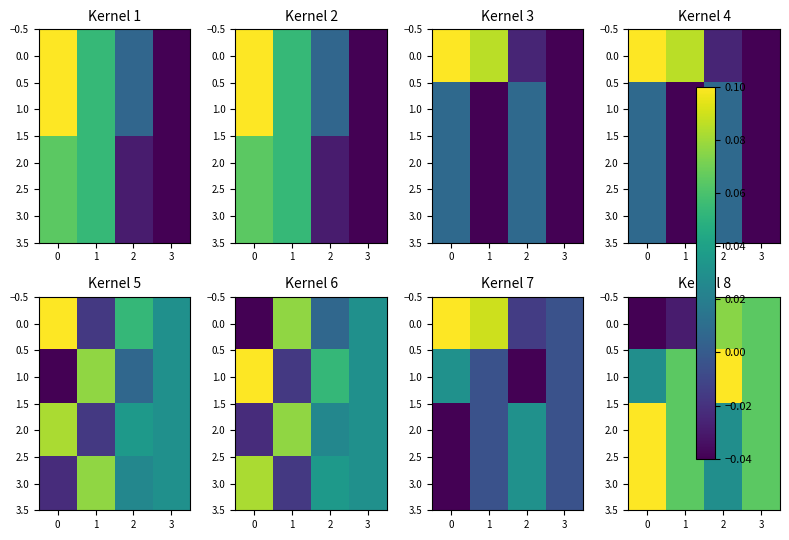

Is the value of 2.0 at 1 greater than the value of 3.0 at 2?

Yes